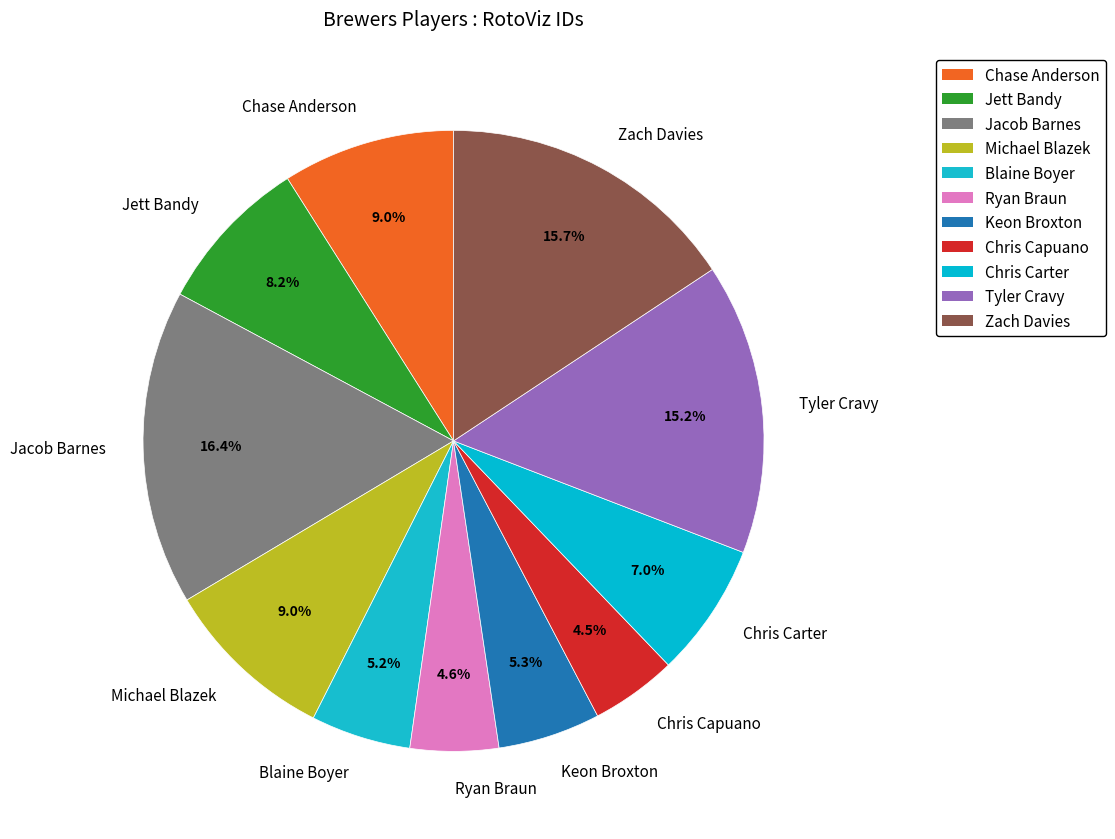

Is there any slice that represents more than half of the pie?

No